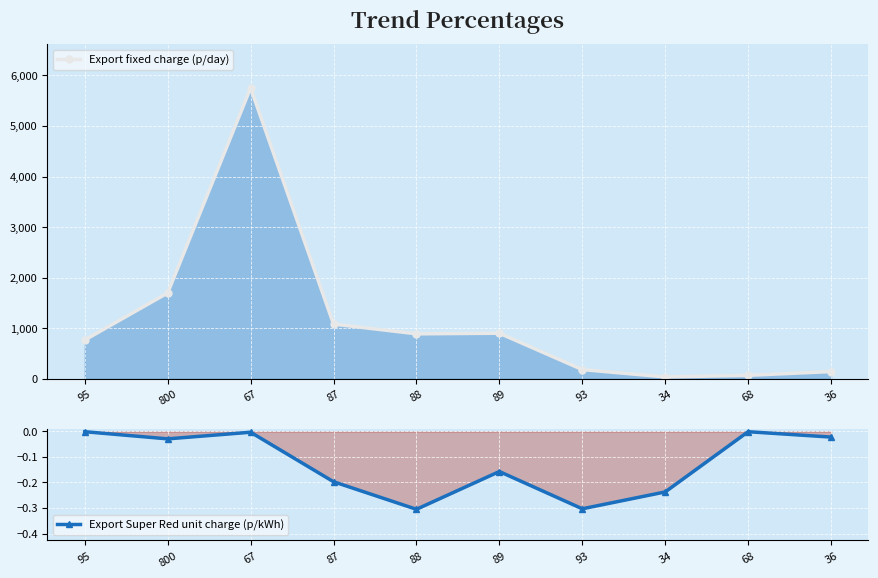

What is the minimum value for Export Super Red unit charge (p/kWh)?

-0.3